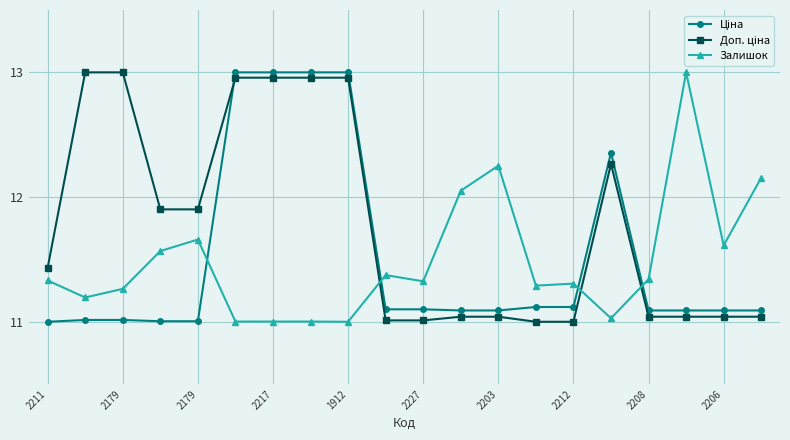

At how many categories does at least one series exceed 12?

11